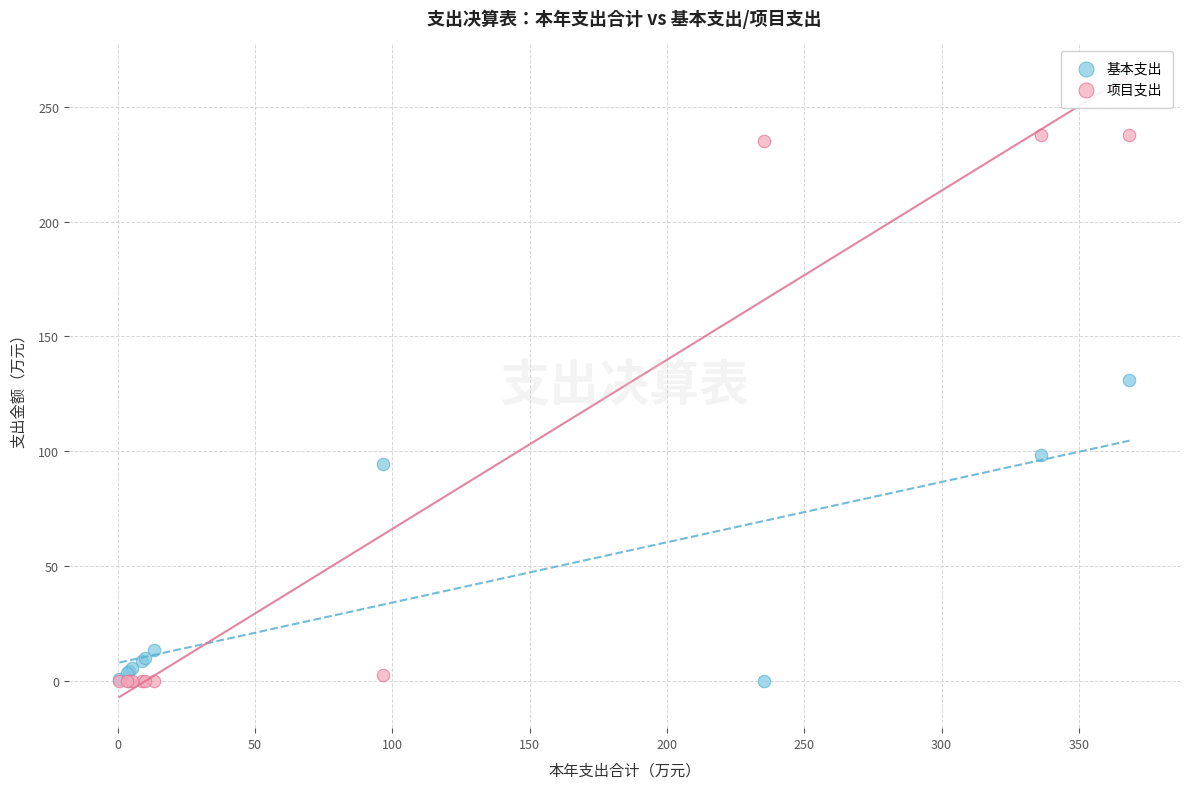

Which series has the largest Y range (max minus min)?

项目支出